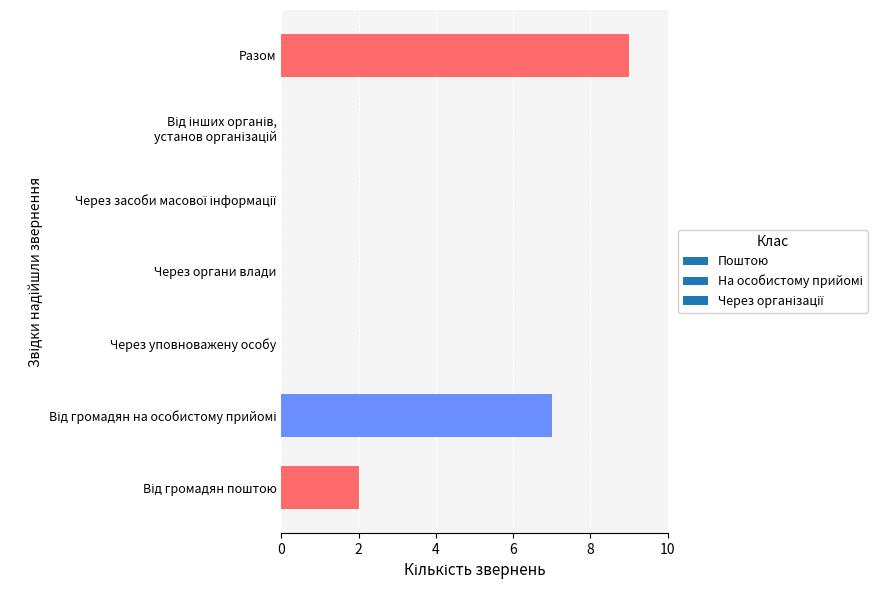

What is the sum of all values?

18